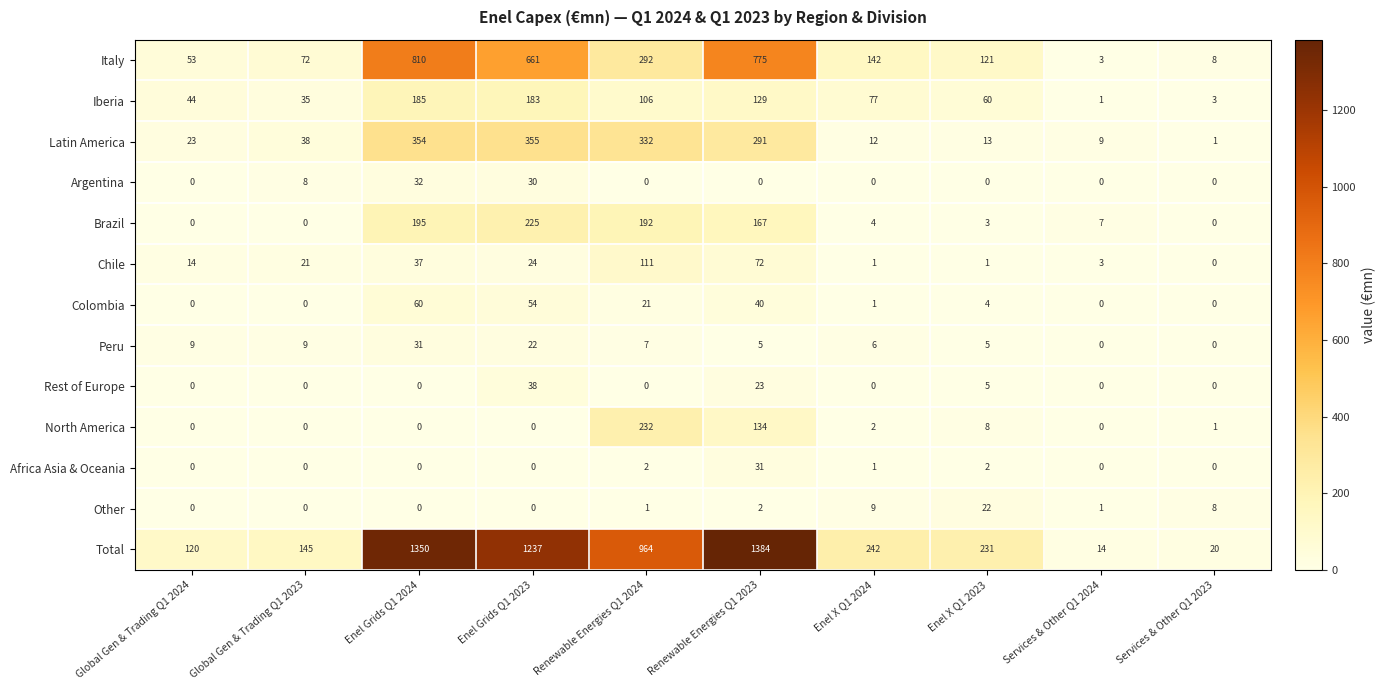

Which series has the largest total across all categories?

Total